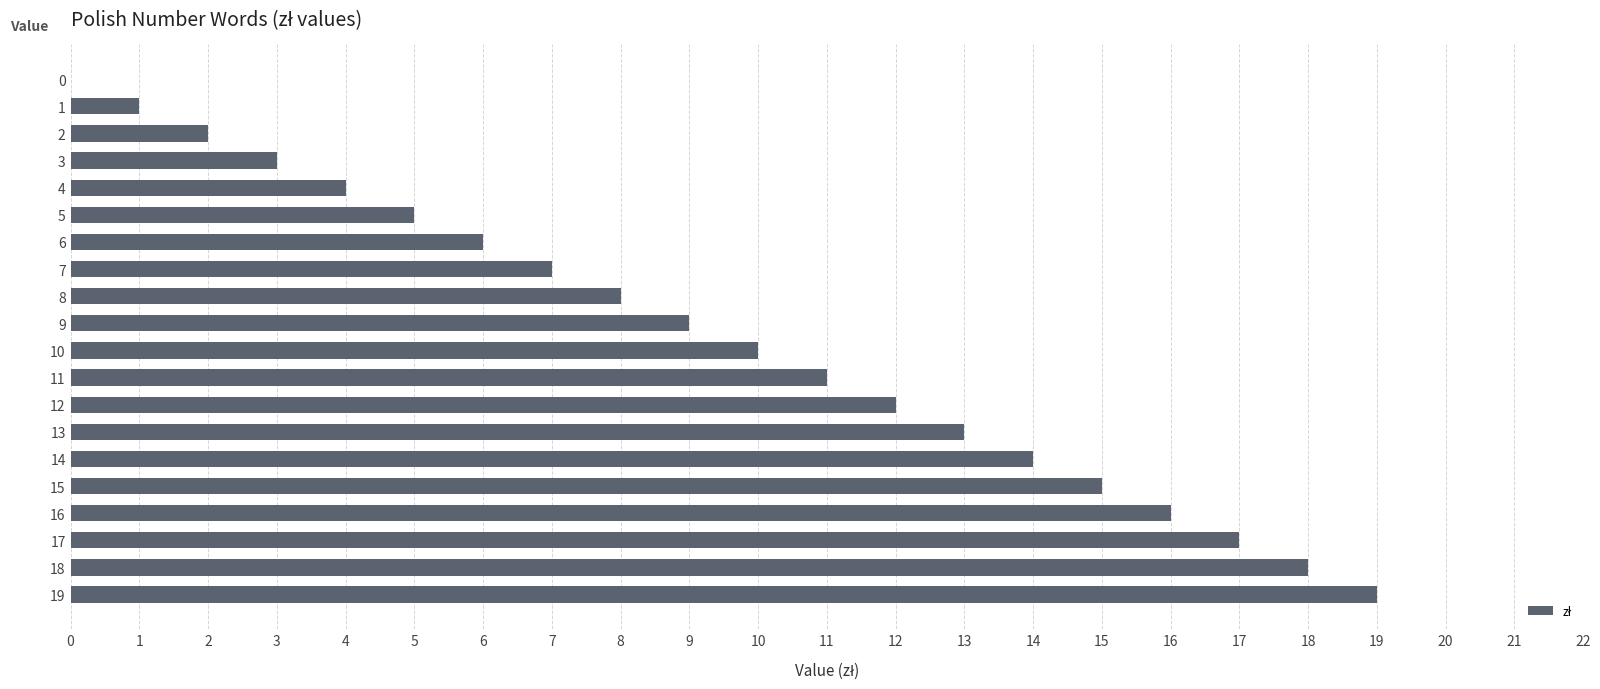

At which label is the value closest to 9?

9